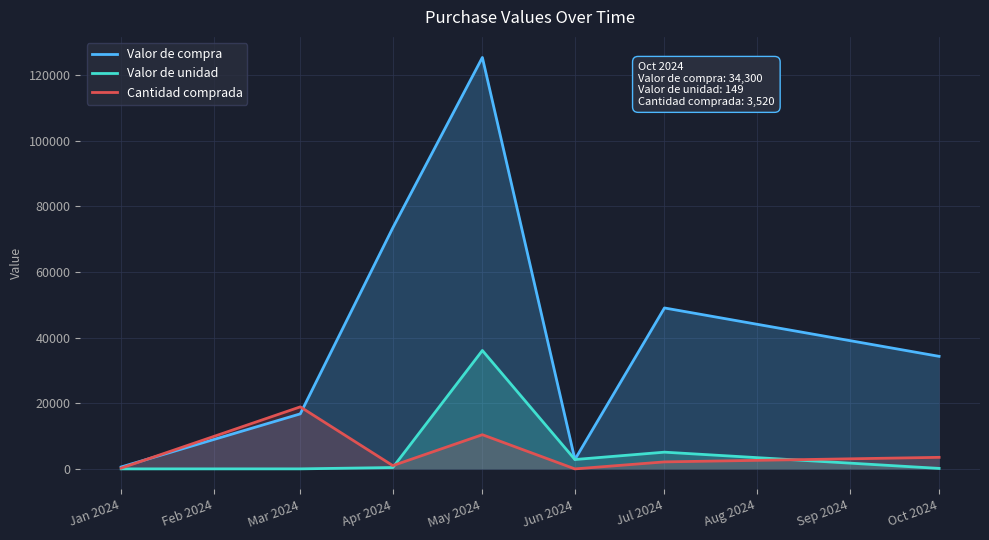

What is the value of the Valor de compra point at the 3rd from the left?

73471.2